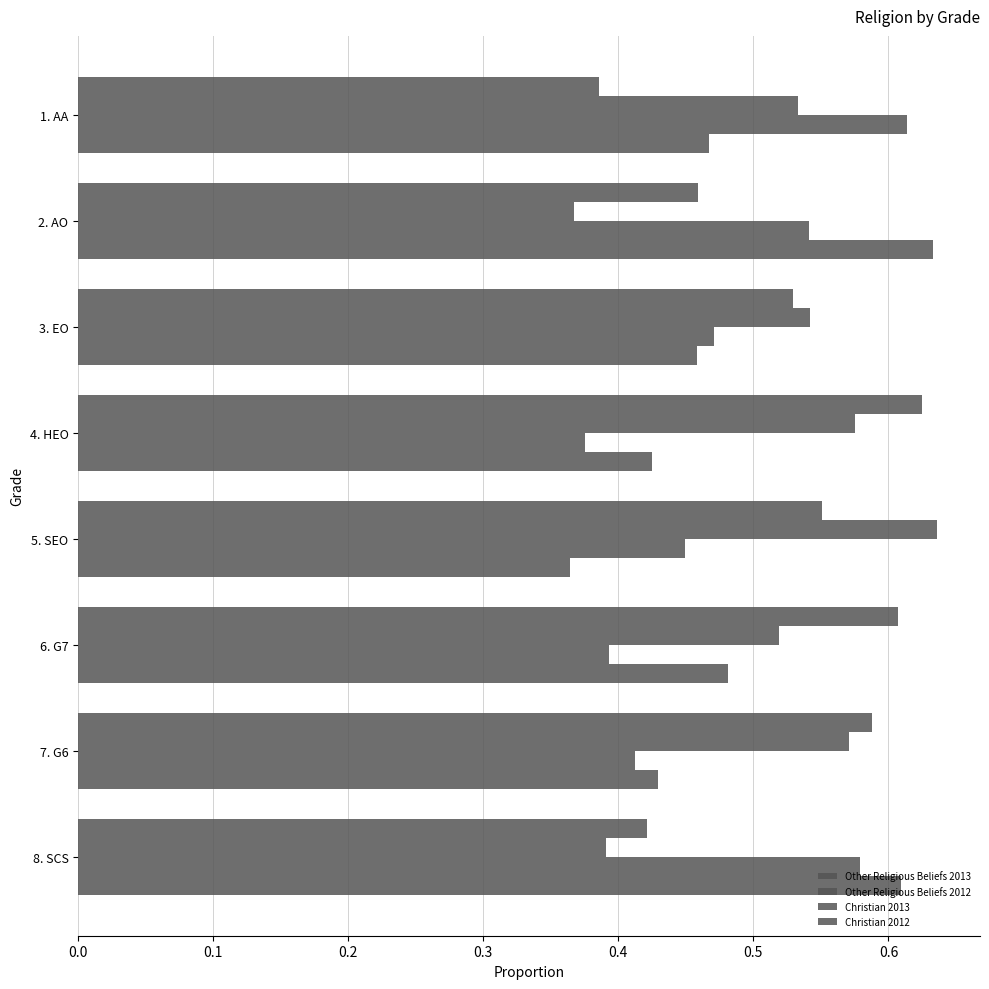

How many data points does each series have?

8